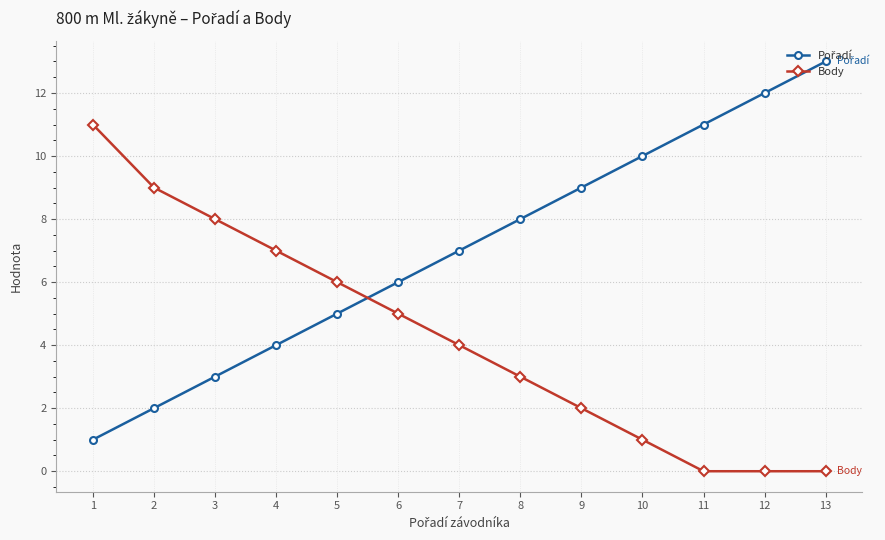

Which label corresponds to the largest value in the chart?

13